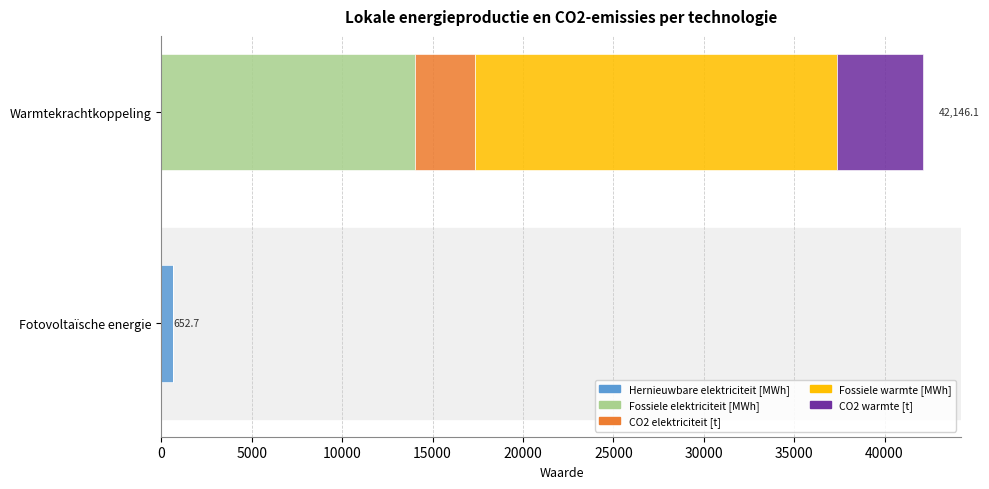

How many series are shown in this chart?

5